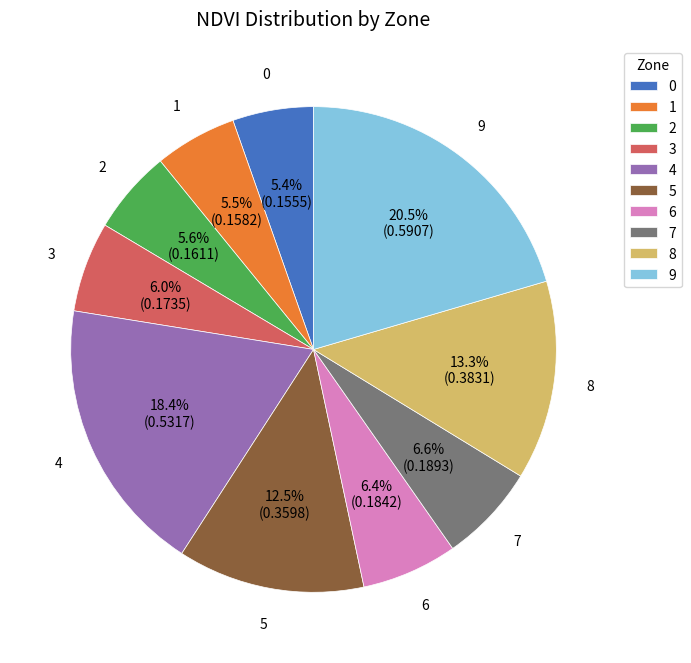

To the nearest percent, what percentage of the pie is 2?

6%